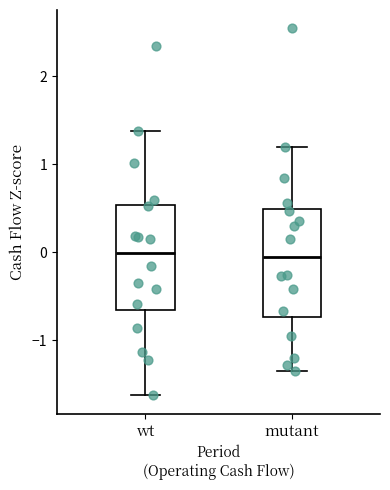

Where does the lower whisker of the box for mutant end on the y-axis? The values are not printed on the chart, so give them approximately, as read against the axis.

-1.4